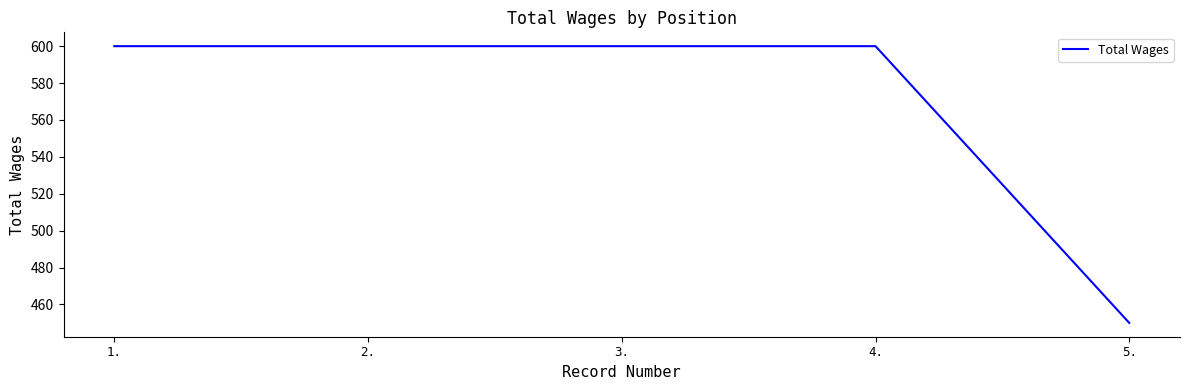

What is the change in value from 4. to 5.?

-150